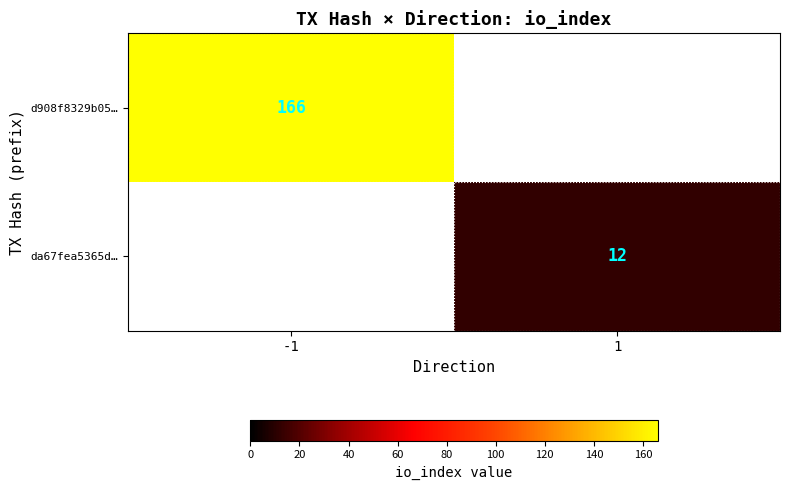

Is it true that da67fea5365d… equals 8 at 1?

False